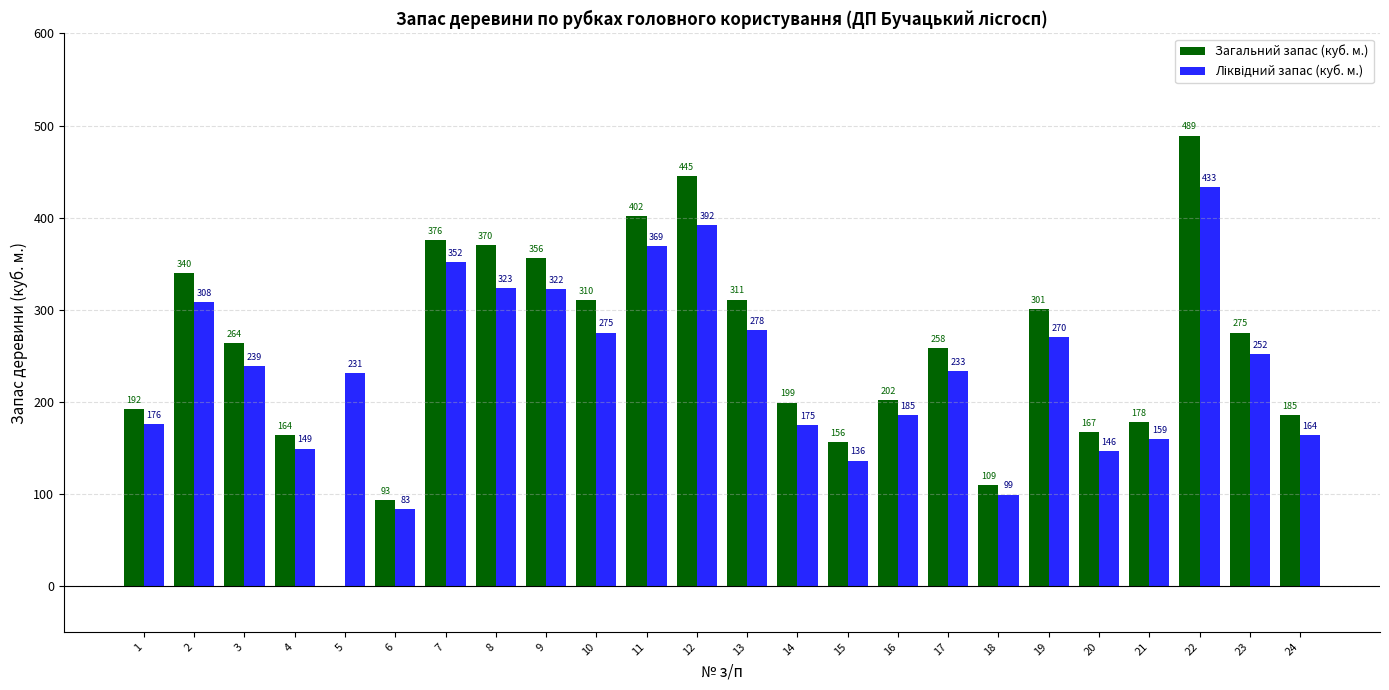

Between 12 and 13, which series saw the biggest shift?

Загальний запас (куб. м.)